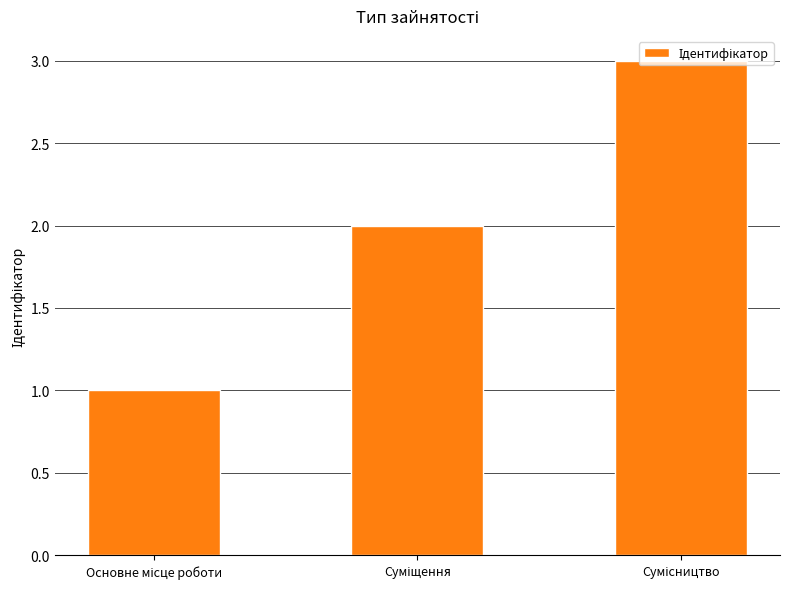

How many data points does each series have?

3